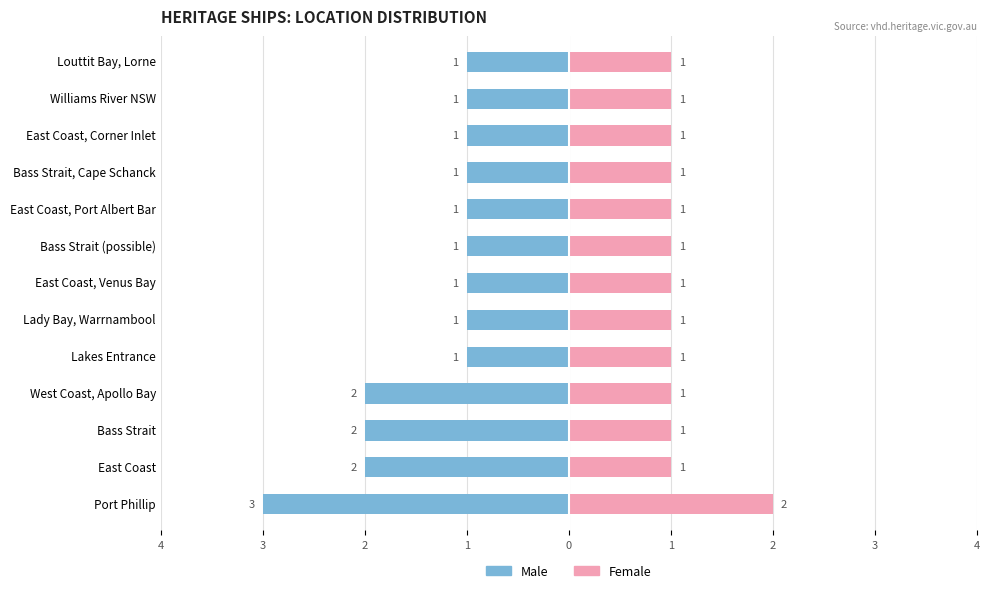

Count the number of data series in this chart.

2